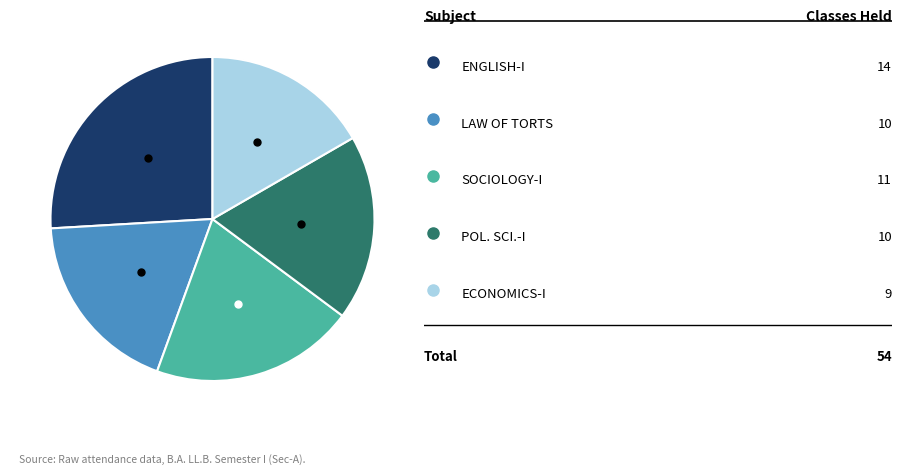

Count the number of slices in the pie.

5